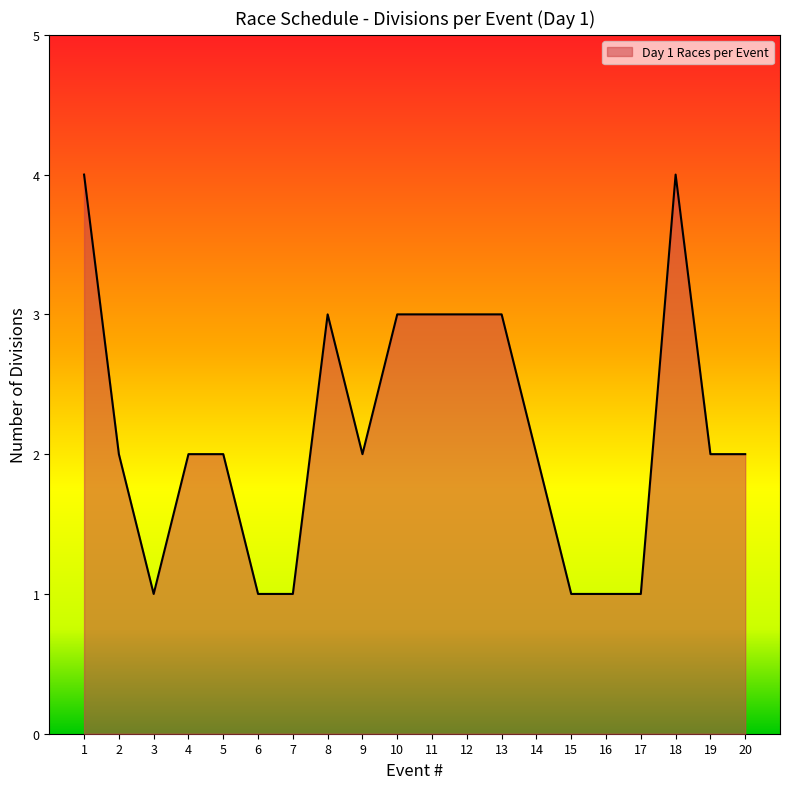

What is the greatest value displayed?

4